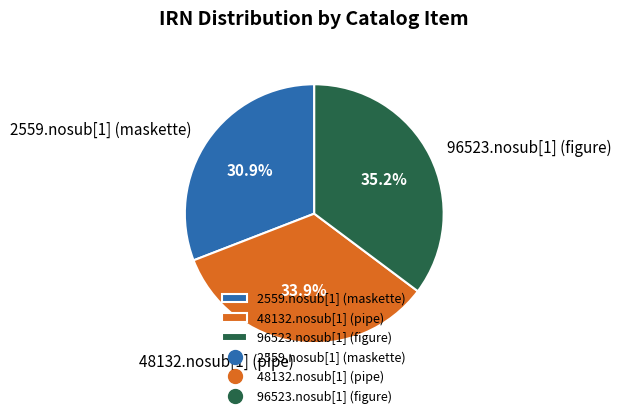

To the nearest percent, what portion does 96523.nosub[1] (figure) represent?

35%